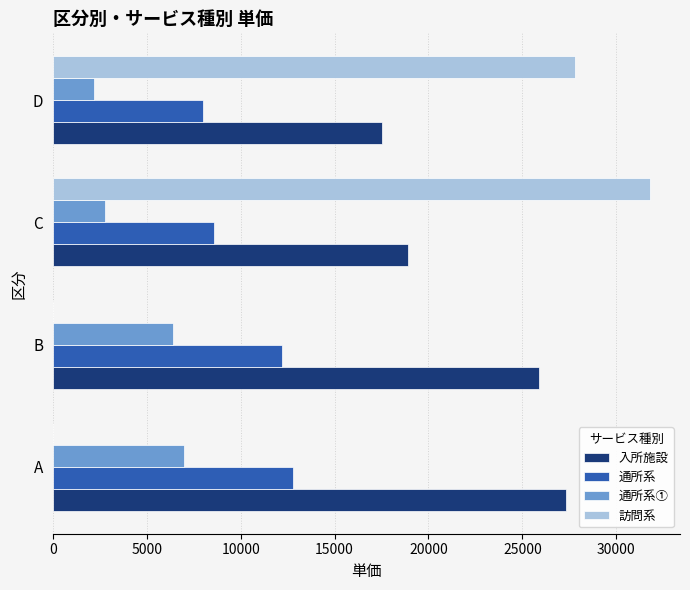

Count the number of data series in this chart.

4